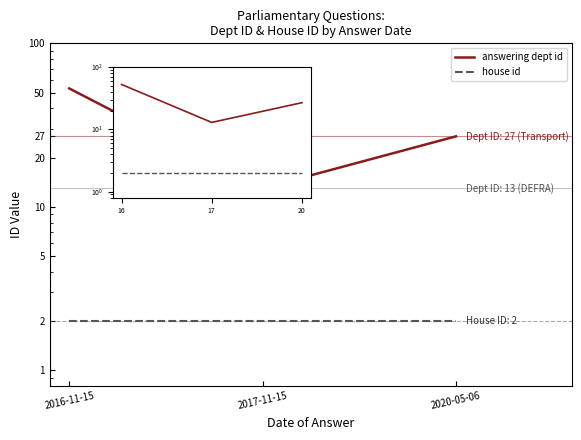

What position from the left is 2017-11-15?

2